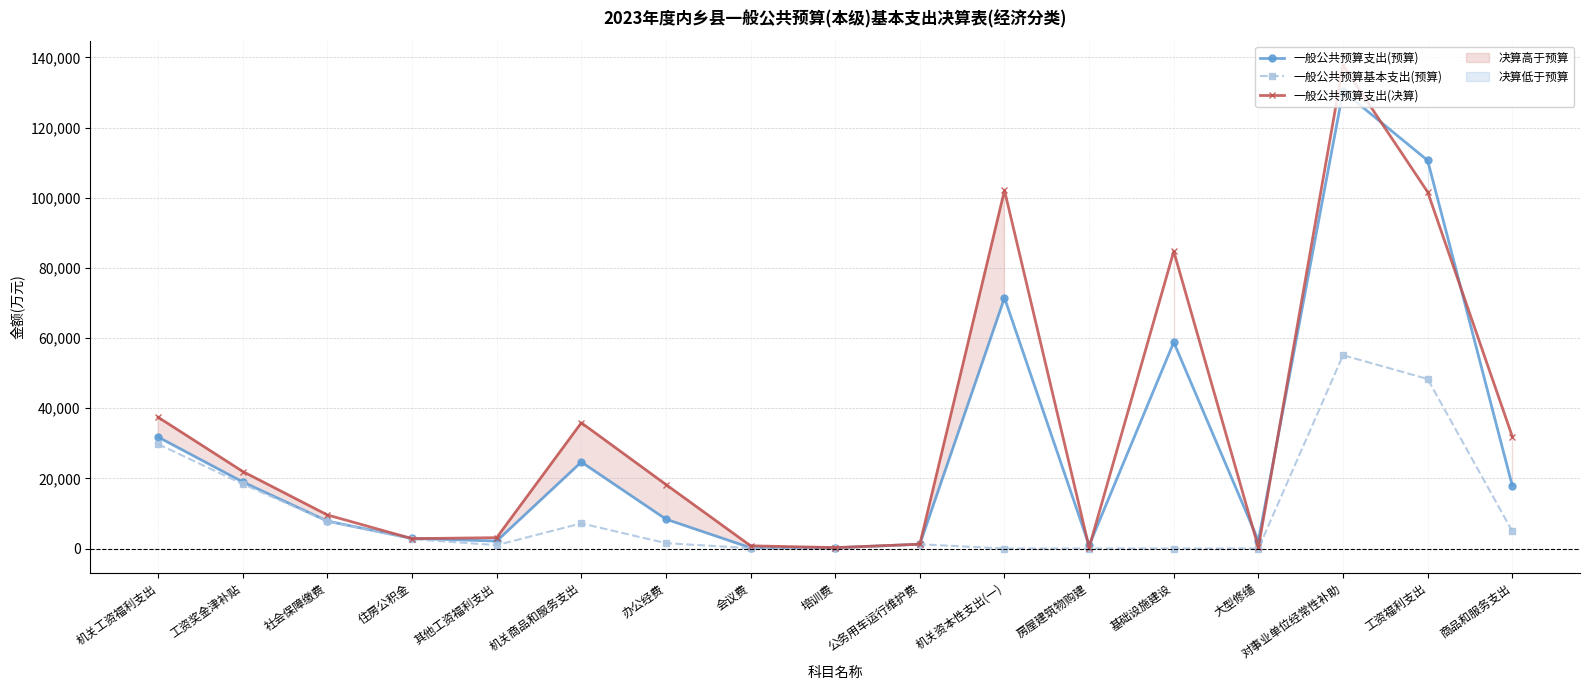

Which series has the largest range (max minus min)?

一般公共预算支出(决算)